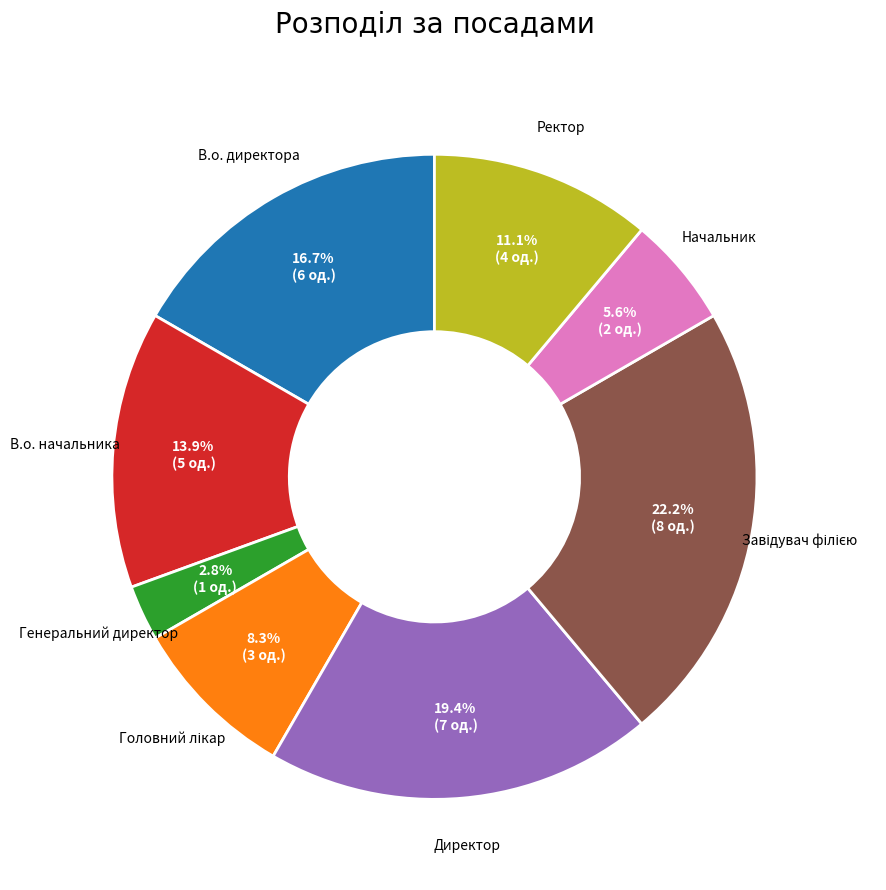

What percentage is the Генеральний директор slice, to the nearest percent?

3%